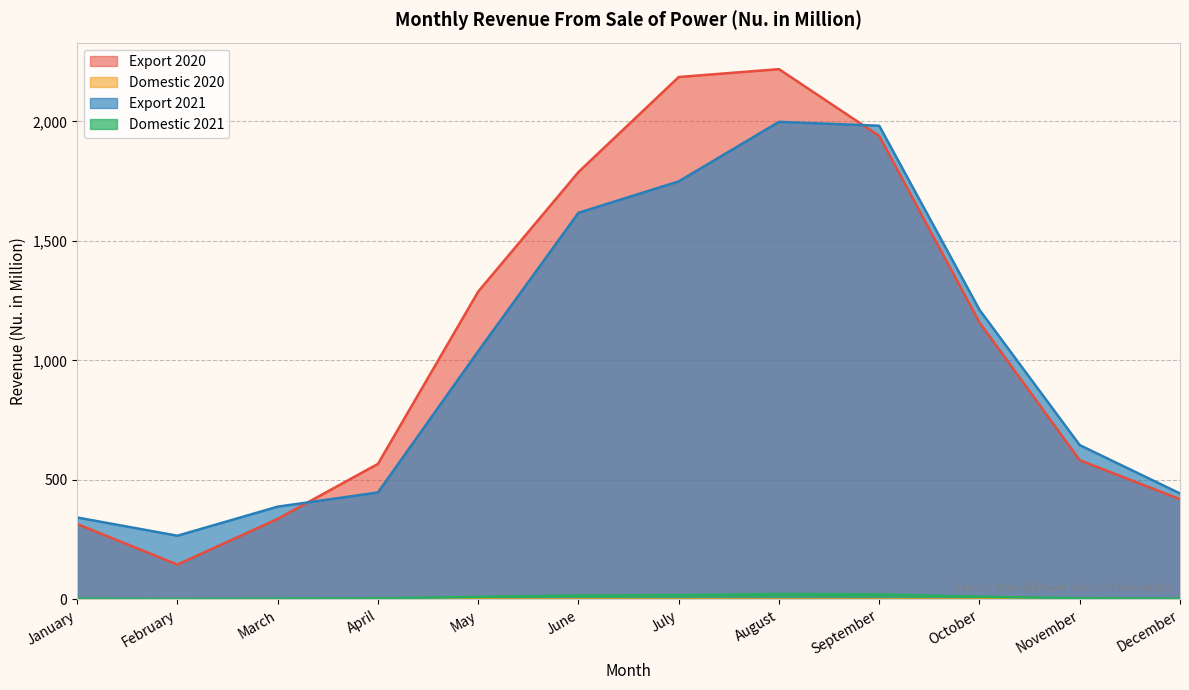

What is the total value across all series at July?

3953.9